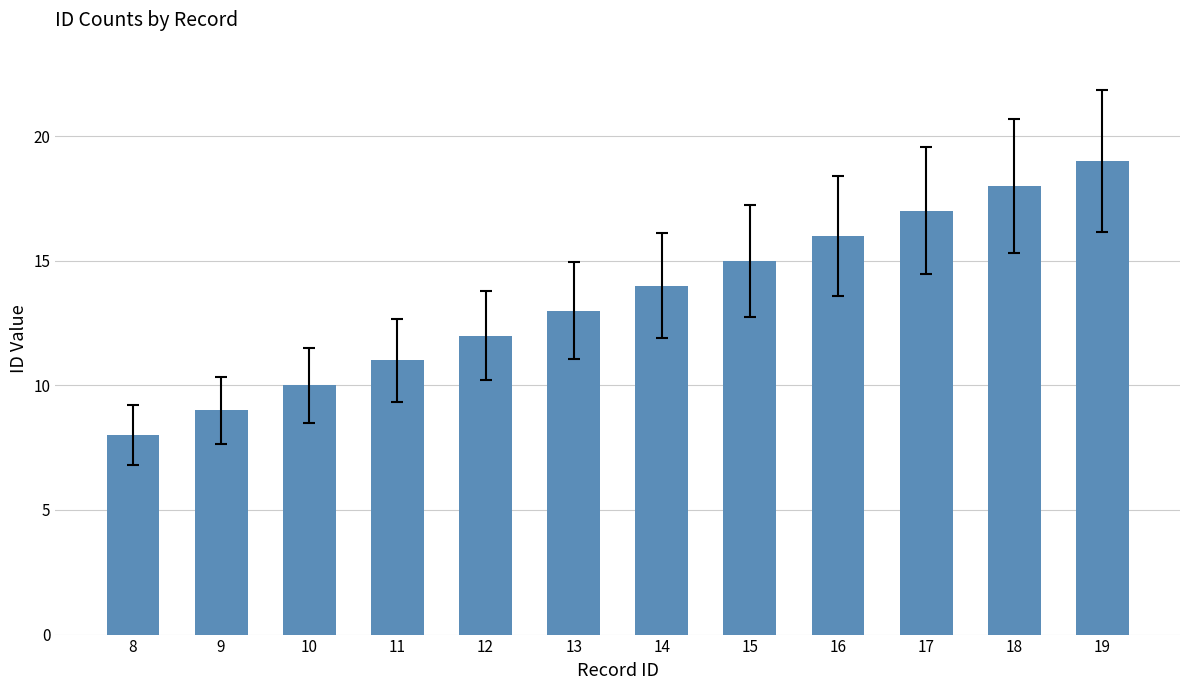

Approximately how many times larger is the value at 15 compared to 16?

0.9